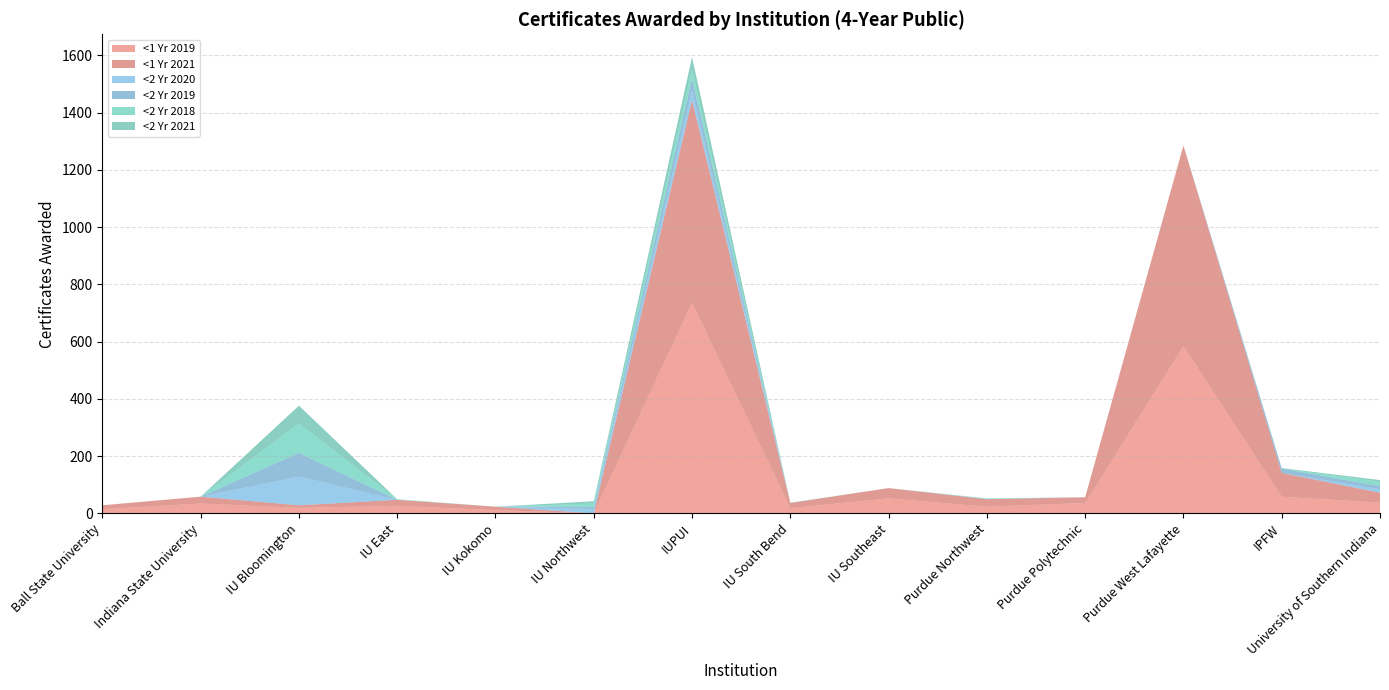

Reading left to right, transcribe all the data shown in this chart.

<1 Yr 2019: 14	34	19	26	11	0	735	18	52	23	36	584	58	37
<1 Yr 2021: 14	24	9	21	12	0	709	18	36	26	20	701	83	35
<2 Yr 2020: 0	0	100	0	0	15	33	0	0	0	0	0	0	12
<2 Yr 2019: 0	0	83	0	0	8	43	0	0	1	0	0	15	11
<2 Yr 2018: 0	0	103	2	0	11	31	1	0	2	0	0	0	15
<2 Yr 2021: 0	0	62	0	0	8	43	0	0	0	0	0	2	6